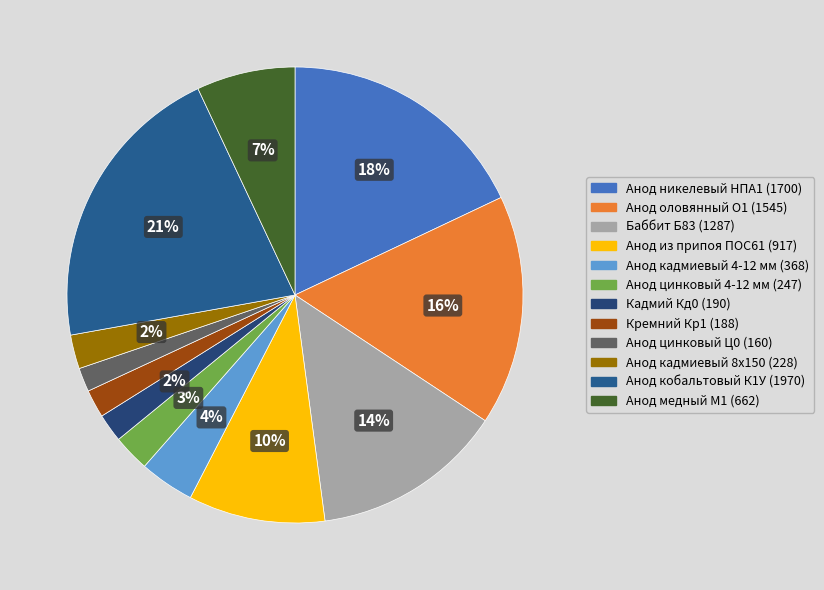

What is the change in value from Кадмий Кд0 (190) to Кремний Кр1 (188)?

-2